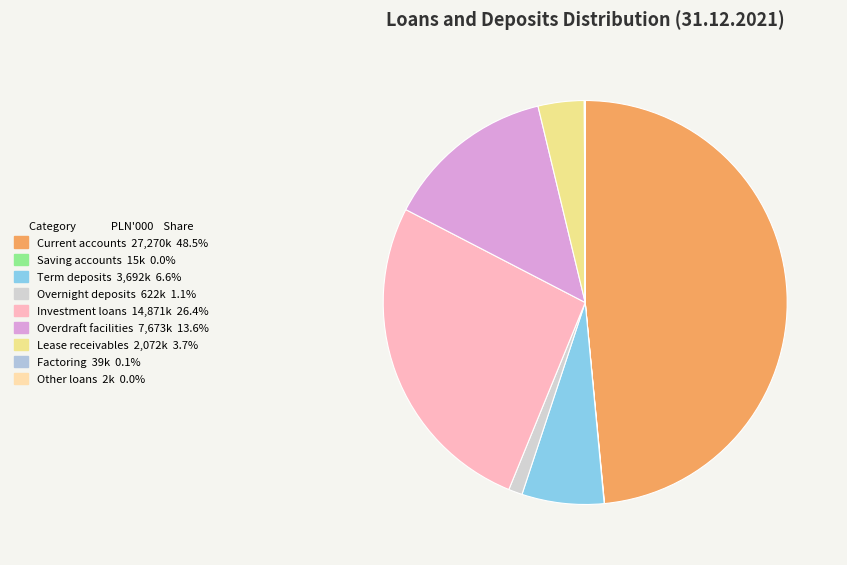

True or false: Other loans accounts for 11% of the total.

False